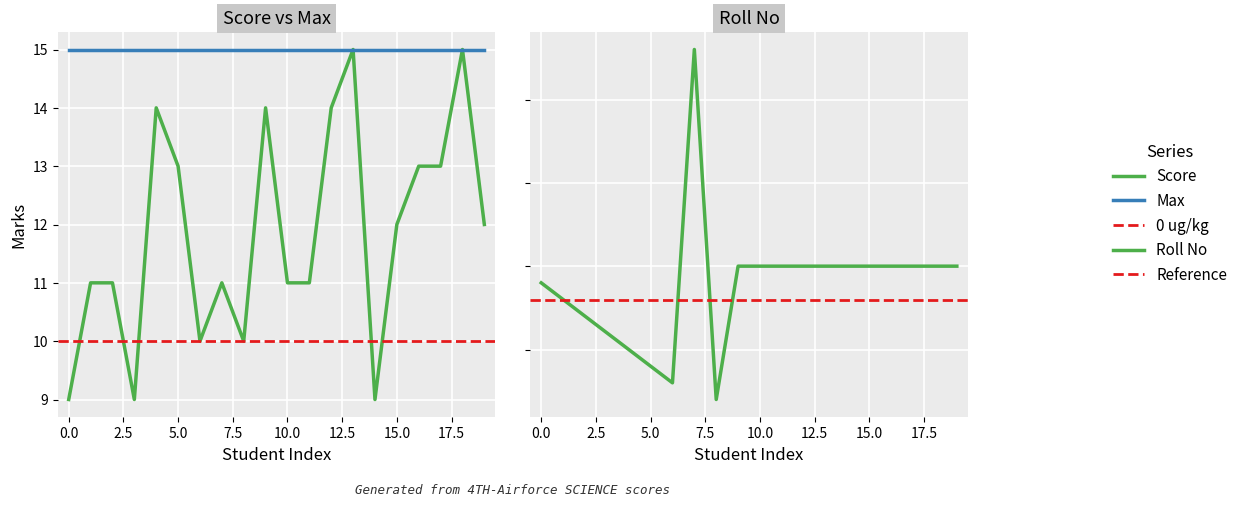

What is the value of the Roll No point at the 18th from the left?

10